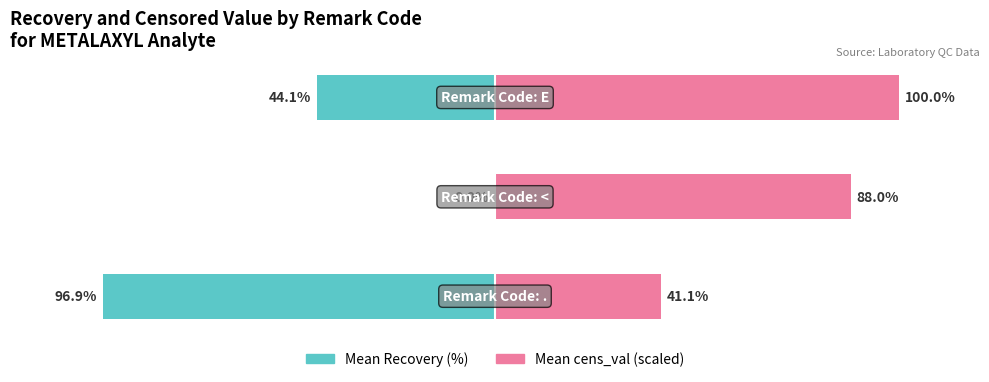

What is the highest value of the Mean cens_val (scaled) series?

100.0